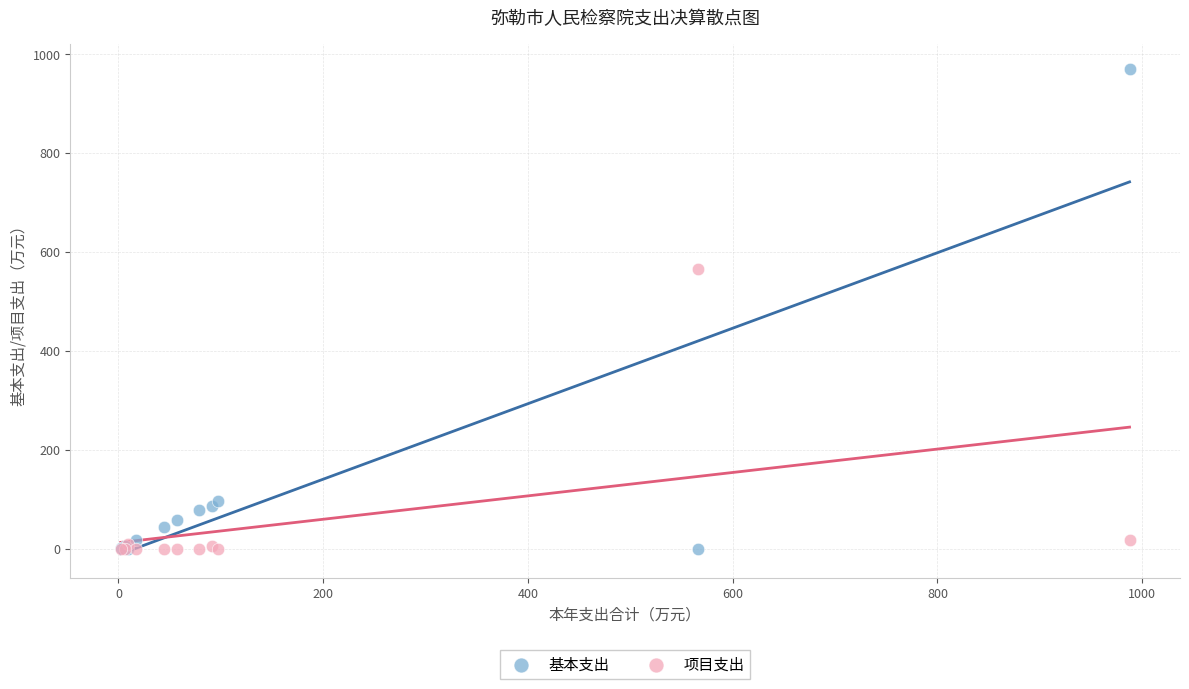

In the 基本支出 series, what Y value is closest to 485?

97.3